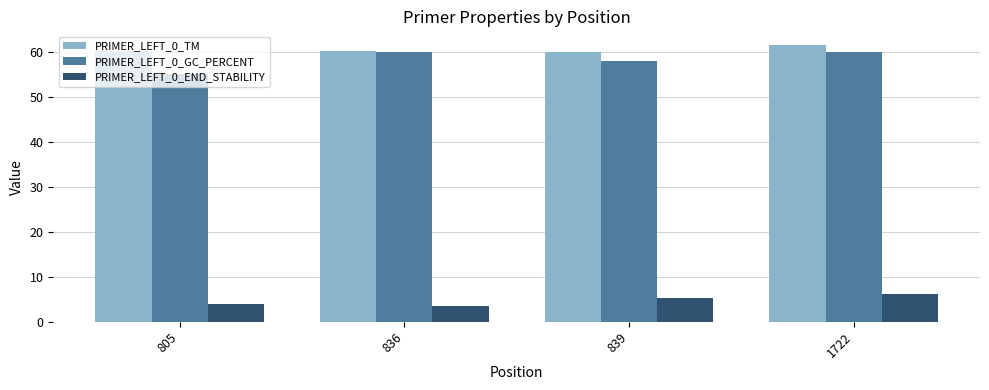

What is the difference between the maximum and minimum values in the PRIMER_LEFT_0_END_STABILITY series?

2.5